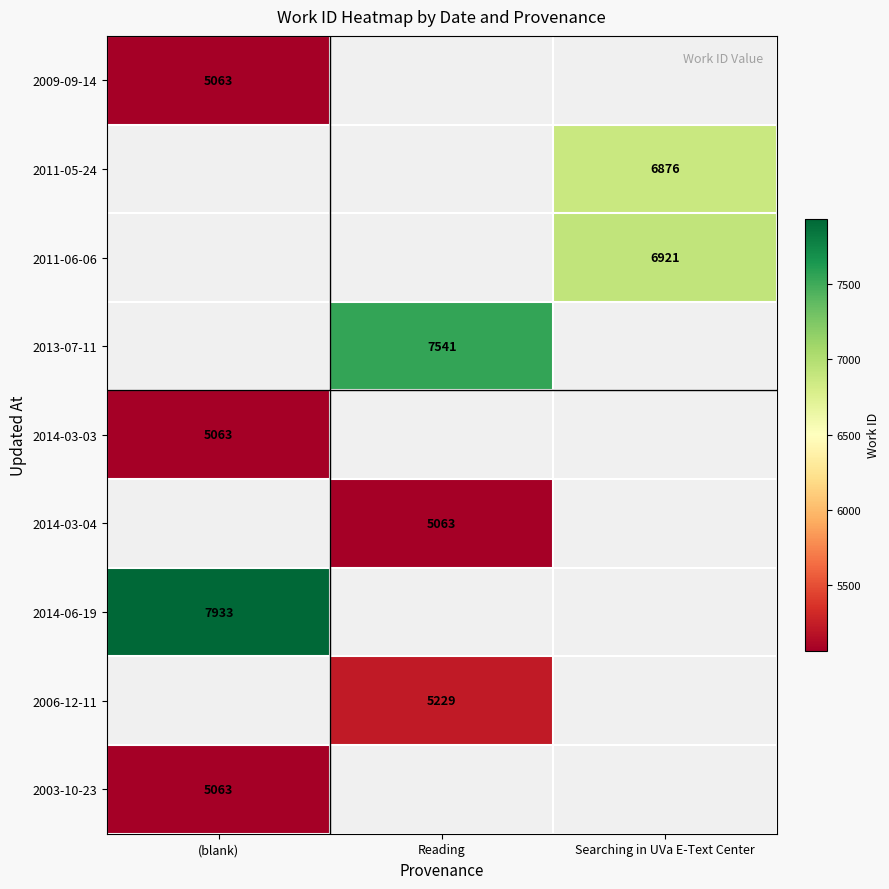

True or false: 2003-10-23 has a value of 2609 at (blank).

False